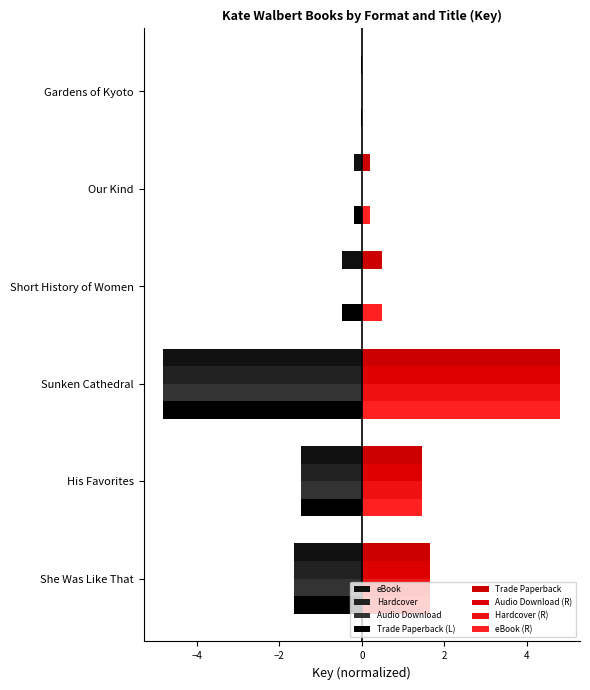

At which label is Hardcover closest to -2?

She Was Like That